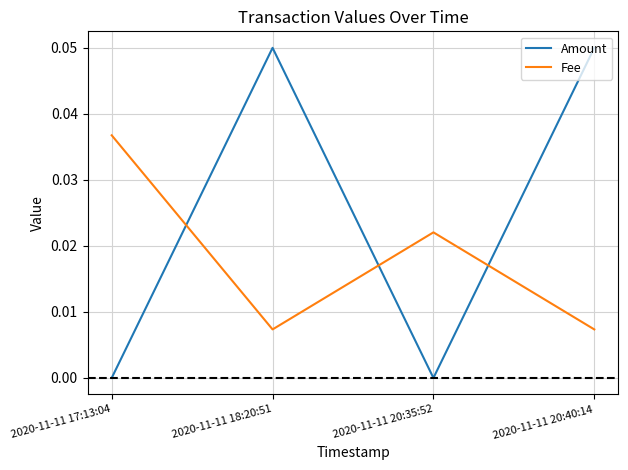

Is it true that Fee equals 0.0 at 2020-11-11 20:35:52?

True